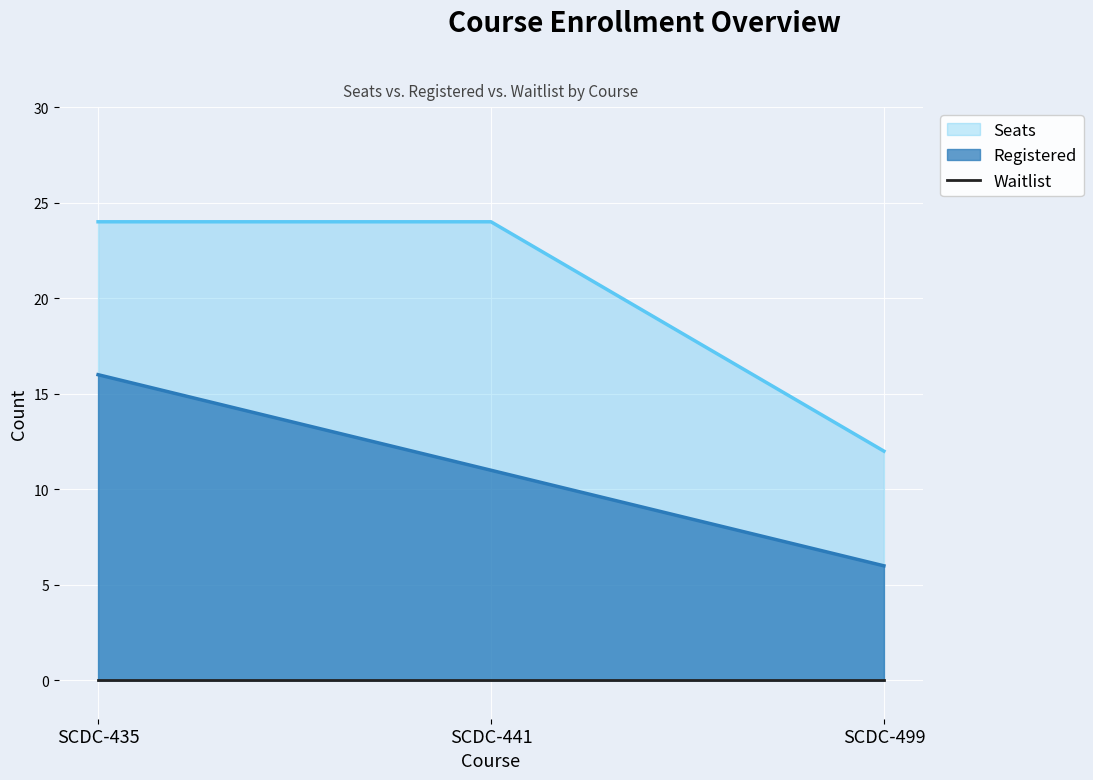

What is the approximate value of Seats at SCDC-435?

24